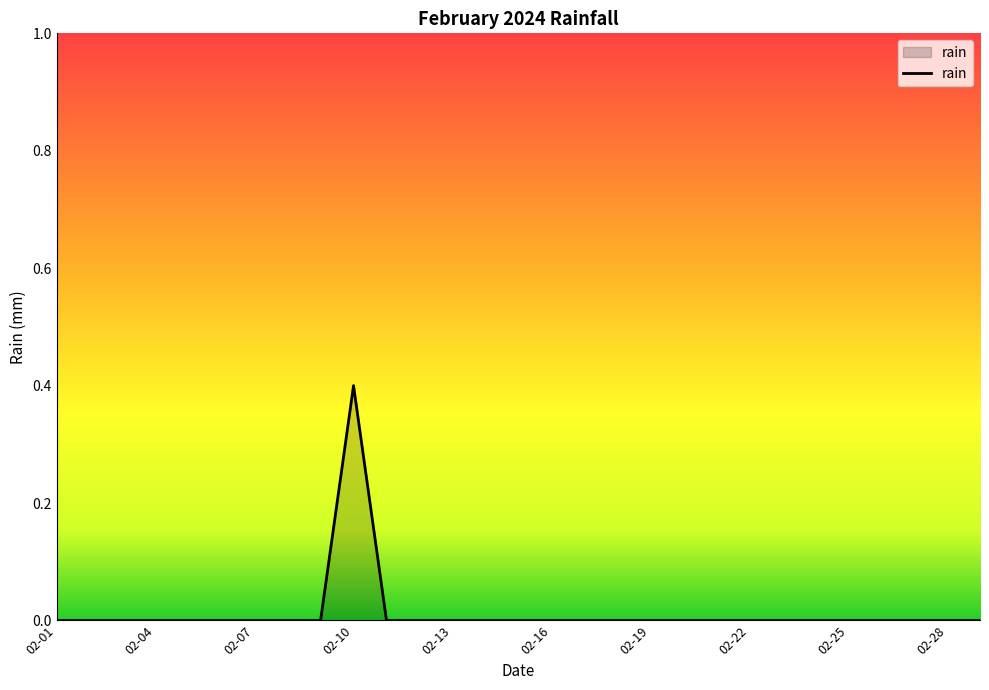

Reading right to left, list all the values displayed in this chart.

0.0	0.0	0.0	0.0	0.0	0.0	0.0	0.0	0.0	0.0	0.0	0.0	0.0	0.0	0.0	0.0	0.0	0.0	0.0	0.4	0.0	0.0	0.0	0.0	0.0	0.0	0.0	0.0	0.0